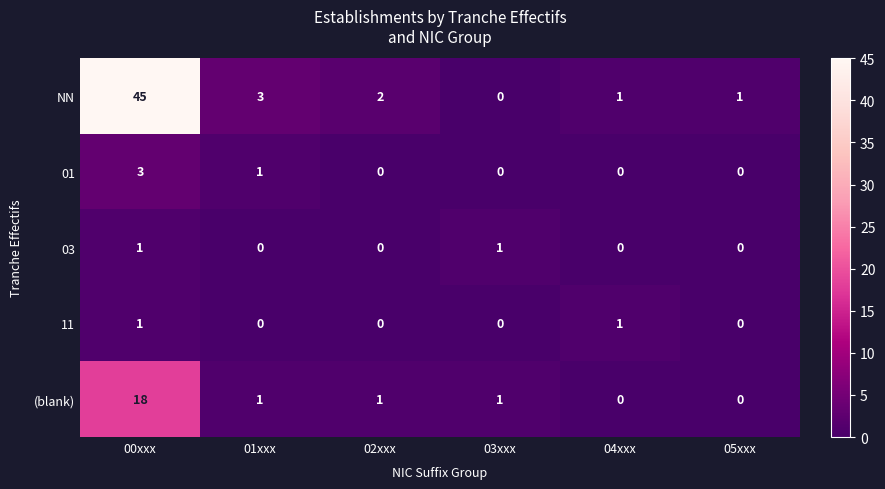

The value of 01 at 04xxx is 0. True or false?

True